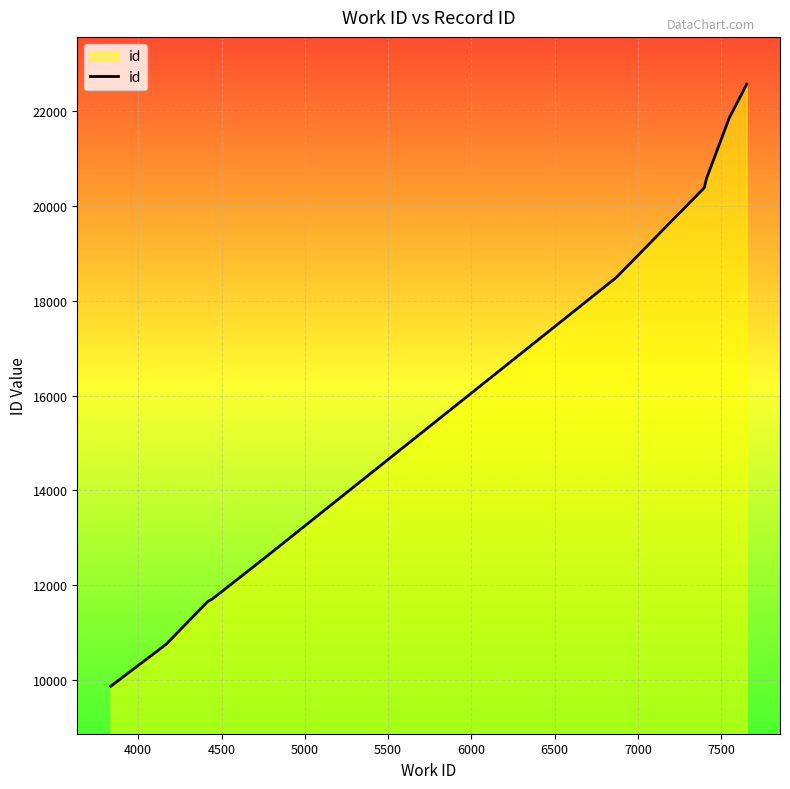

What is the greatest value displayed?

22568